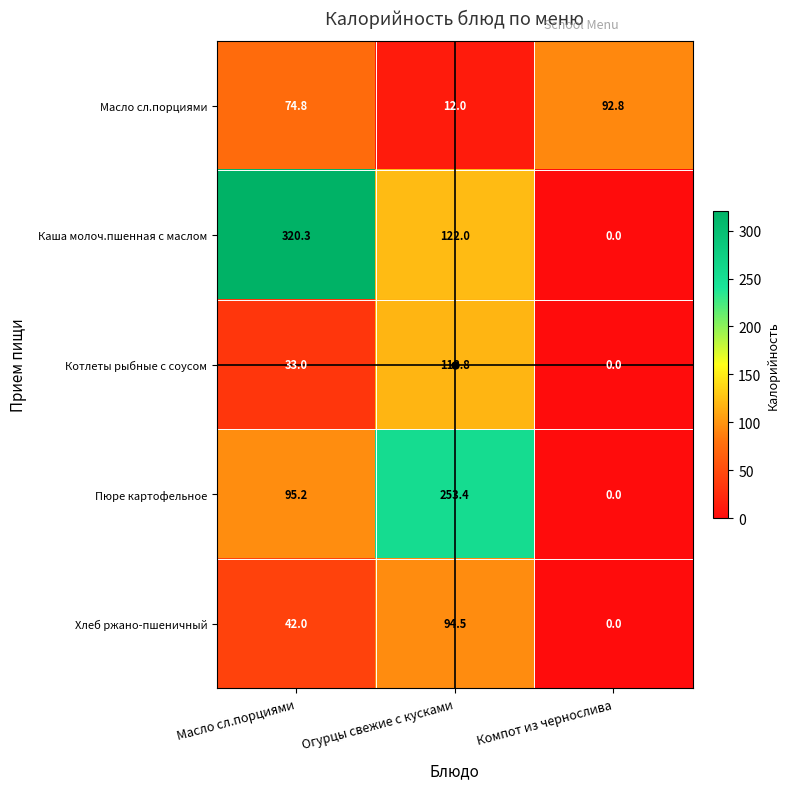

What is the difference between the highest and lowest values at Масло сл.порциями?

287.3